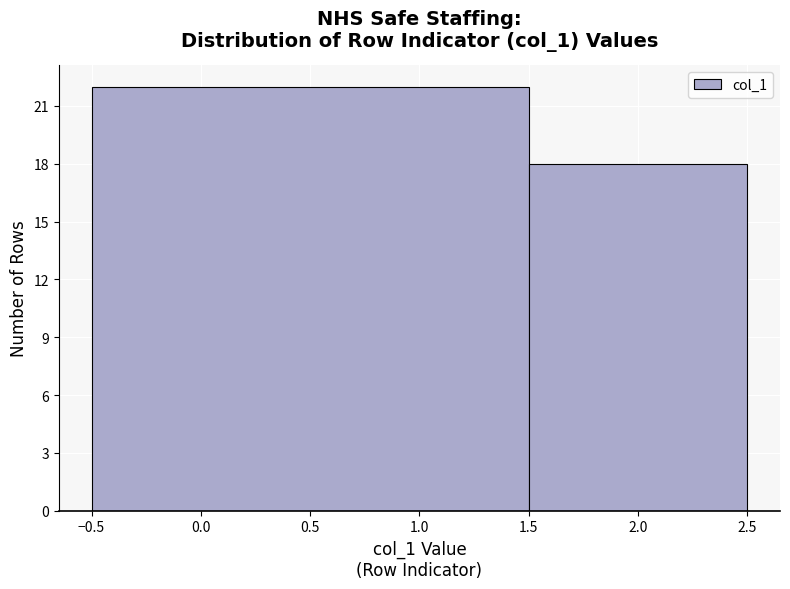

How tall is the bar that spans 1.5 to 2.5 on the x-axis? The values are not printed on the chart, so give them approximately, as read against the axis.

18